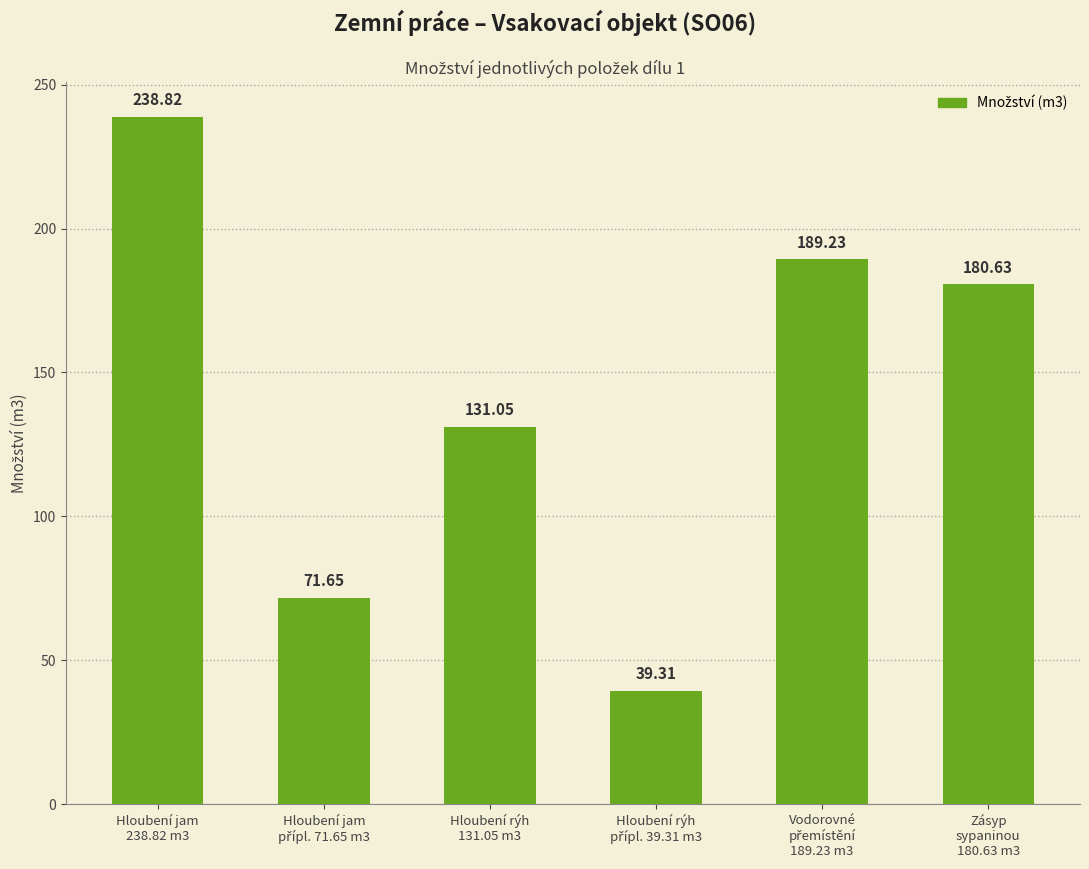

How many categories are shown in the chart?

6